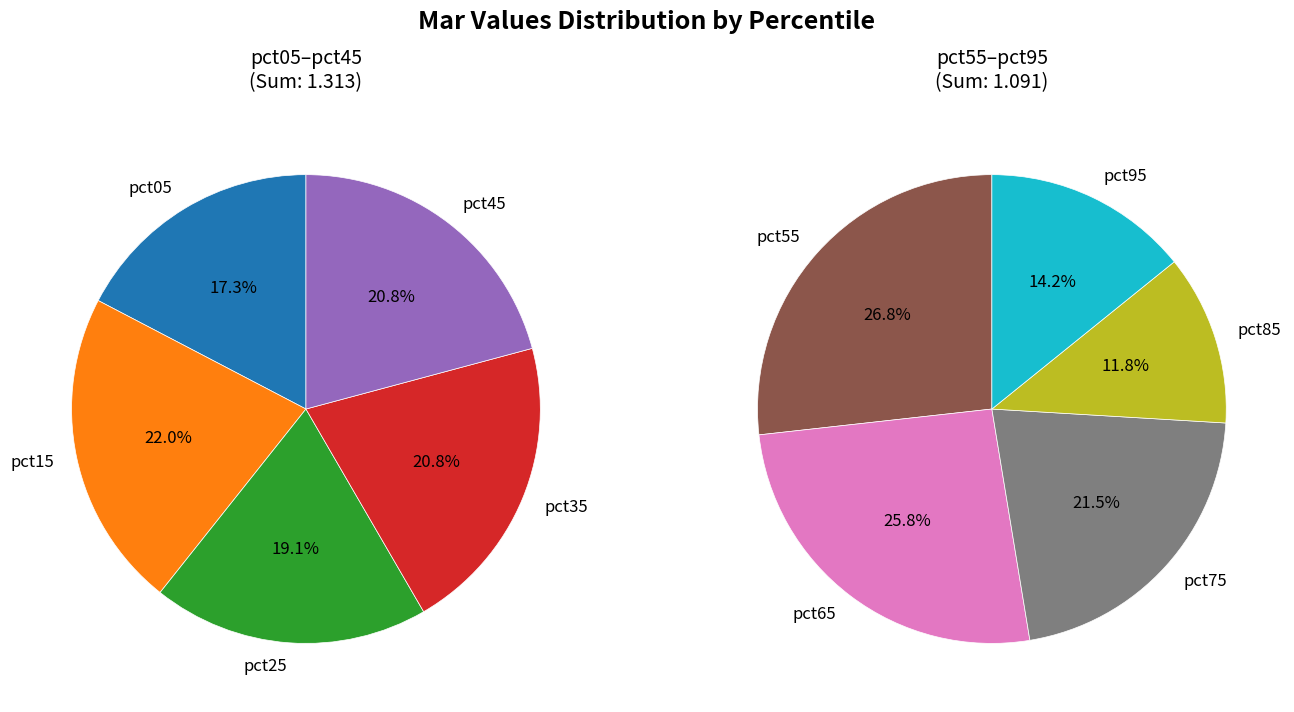

The 9 slice represents 19% of the pie. True or false?

False